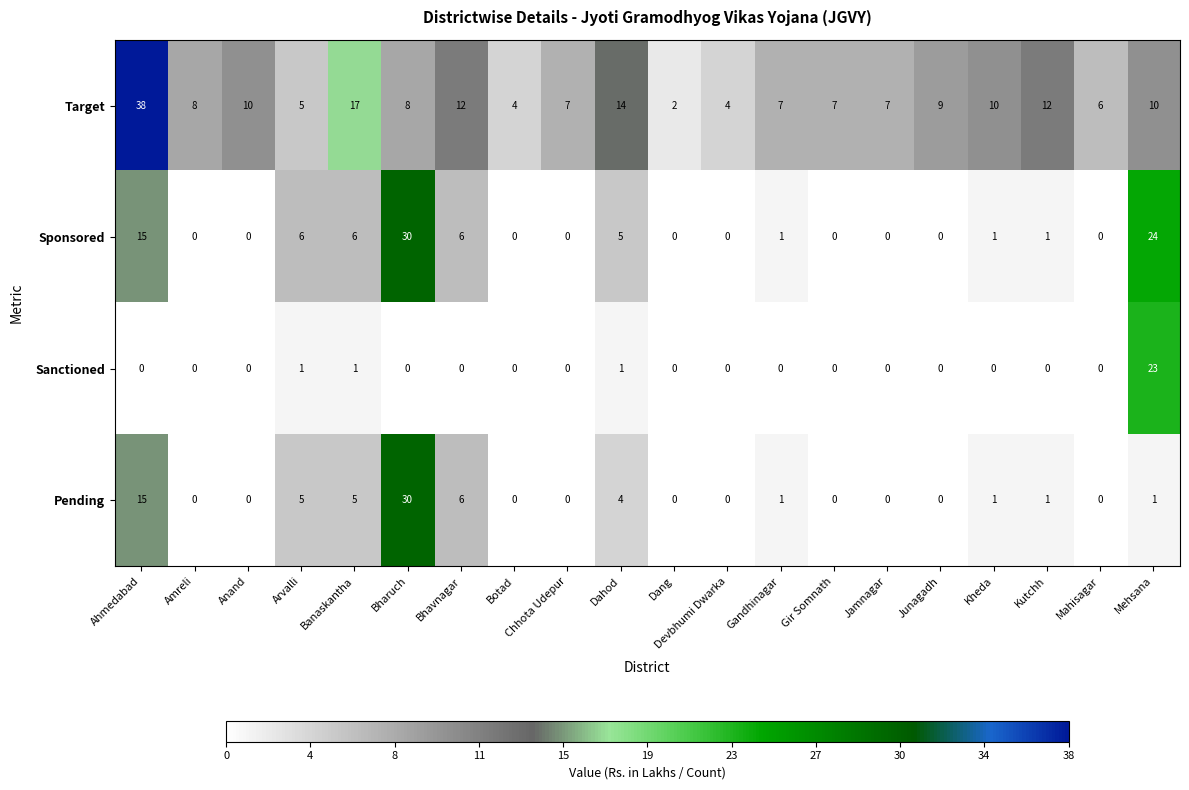

Count the number of data series in this chart.

4